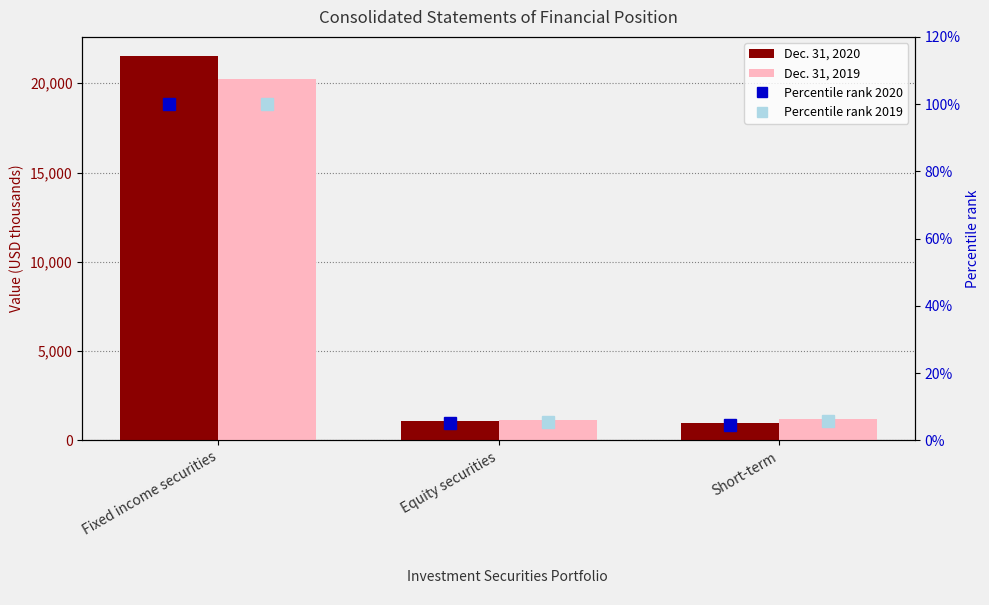

What is the lowest value of the Dec. 31, 2019 series?

1123.0